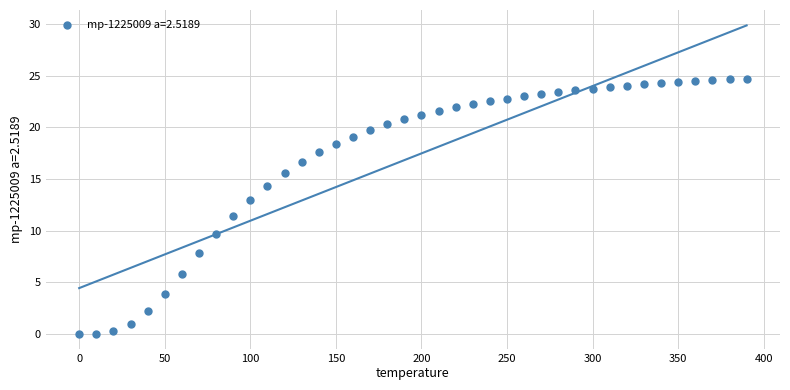

What is the range of Y values (max minus min)?

24.7